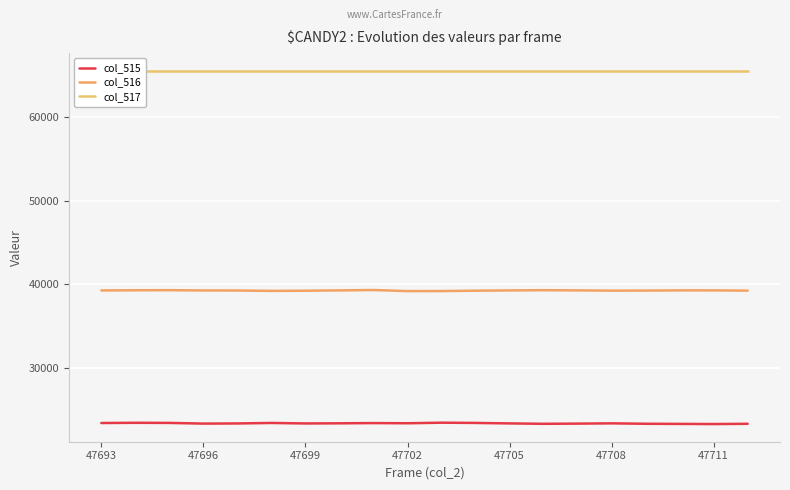

List the series in order of their overall mean, lowest first.

col_515, col_516, col_517